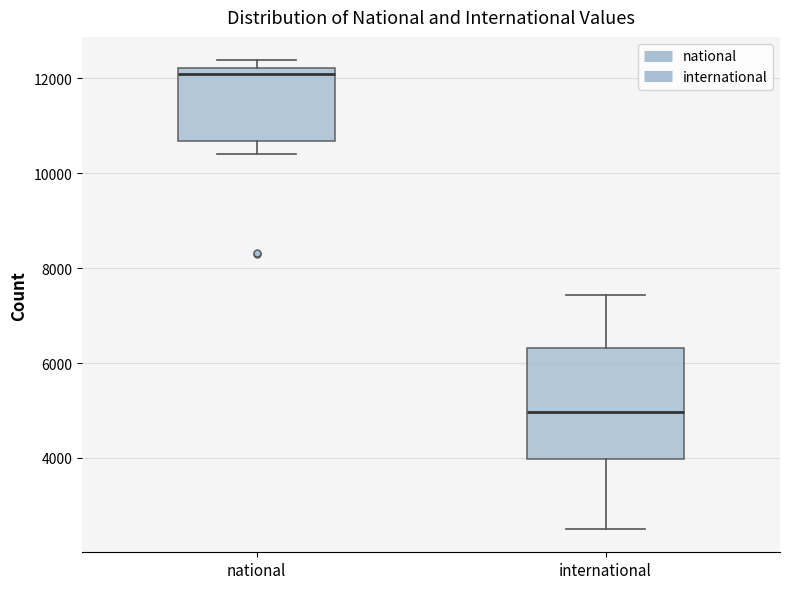

Reading left to right, transcribe this box plot: for each box, give where its median line is, the range the box spans, and where its two whiskers end, as read against the y-axis. The values are not printed on the chart, so give them approximately, as read against the axis.

national: median 12000, box 10600 to 12200, whiskers 10400 to 12400
international: median 5000, box 4000 to 6400, whiskers 2600 to 7400